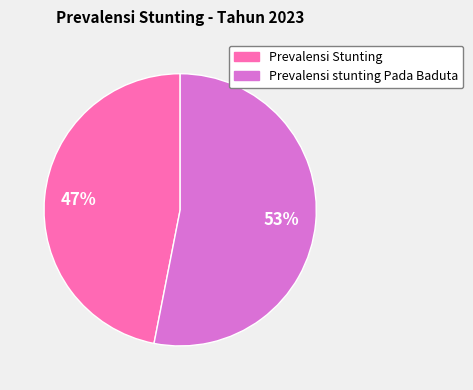

To the nearest percent, what is the difference between the largest and smallest slice percentages?

6%